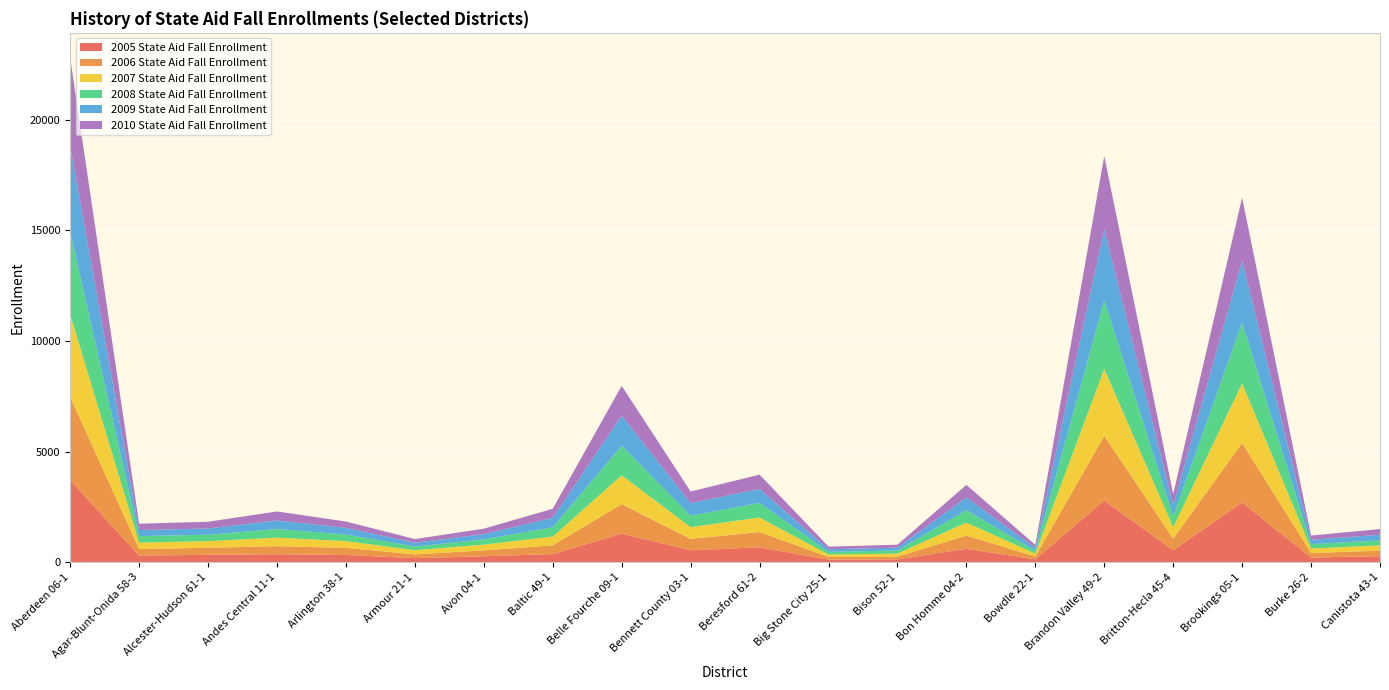

Reading right to left, extract all data points from this chart.

2005 State Aid Fall Enrollment: 271.0	206.0	2701.9	535.5	2784.2	126.0	605.0	126.0	113.3	671.7	537.0	1290.6	365.0	266.0	182.0	325.0	356.0	333.0	296.0	3702.6
2006 State Aid Fall Enrollment: 249.0	206.0	2680.1	531.1	2920.0	127.0	594.0	125.0	121.2	686.3	515.0	1329.1	393.0	264.0	171.0	320.0	367.0	318.5	295.0	3761.3
2007 State Aid Fall Enrollment: 239.0	204.0	2701.8	512.1	3031.2	131.0	591.5	137.0	112.0	660.7	531.0	1304.2	400.0	262.0	188.0	306.0	387.0	298.0	292.0	3733.6
2008 State Aid Fall Enrollment: 230.2	196.0	2743.6	491.0	3094.6	131.0	561.0	136.0	120.0	658.8	518.0	1340.1	419.0	238.0	163.0	297.0	388.0	290.1	295.0	3738.0
2009 State Aid Fall Enrollment: 250.0	198.0	2796.0	507.2	3227.4	130.0	575.0	131.0	117.0	633.2	572.0	1352.1	431.0	235.5	174.0	300.0	387.0	281.2	274.0	3874.7
2010 State Aid Fall Enrollment: 256.0	191.0	2848.8	500.0	3297.0	136.0	565.0	133.1	119.0	644.0	519.0	1349.7	405.0	247.0	166.0	288.0	406.0	305.5	285.0	3971.3